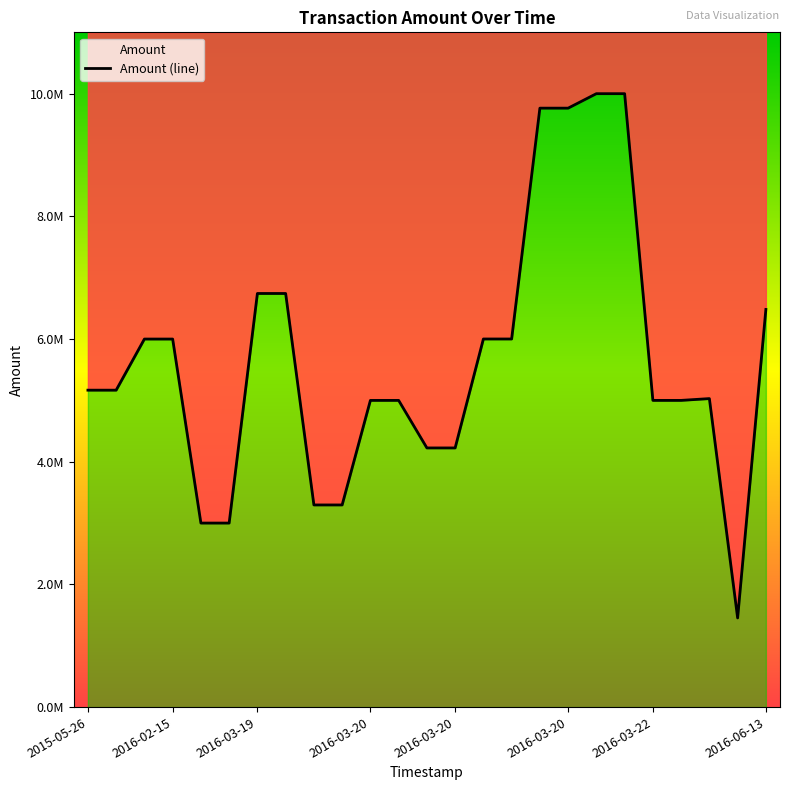

What is the value of the 16th point from the left?

6000935